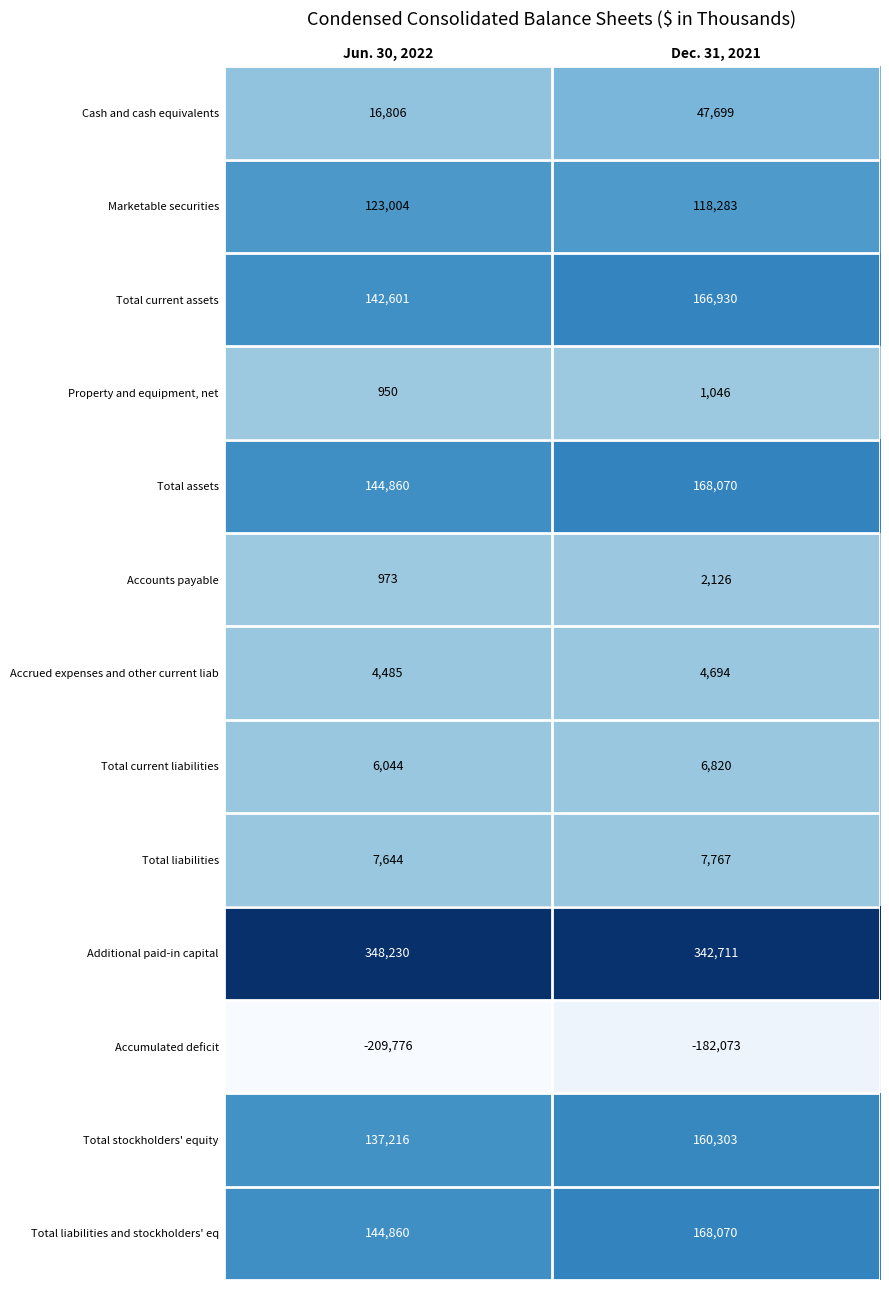

Reading left to right, what are all the values shown in this chart?

Cash and cash equivalents: Jun. 30, 2022=16806	Dec. 31, 2021=47699
Marketable securities: Jun. 30, 2022=123004	Dec. 31, 2021=118283
Total current assets: Jun. 30, 2022=142601	Dec. 31, 2021=166930
Property and equipment, net: Jun. 30, 2022=950	Dec. 31, 2021=1046
Total assets: Jun. 30, 2022=144860	Dec. 31, 2021=168070
Accounts payable: Jun. 30, 2022=973	Dec. 31, 2021=2126
Accrued expenses and other current liab: Jun. 30, 2022=4485	Dec. 31, 2021=4694
Total current liabilities: Jun. 30, 2022=6044	Dec. 31, 2021=6820
Total liabilities: Jun. 30, 2022=7644	Dec. 31, 2021=7767
Additional paid-in capital: Jun. 30, 2022=348230	Dec. 31, 2021=342711
Accumulated deficit: Jun. 30, 2022=-209776	Dec. 31, 2021=-182073
Total stockholders' equity: Jun. 30, 2022=137216	Dec. 31, 2021=160303
Total liabilities and stockholders' eq: Jun. 30, 2022=144860	Dec. 31, 2021=168070